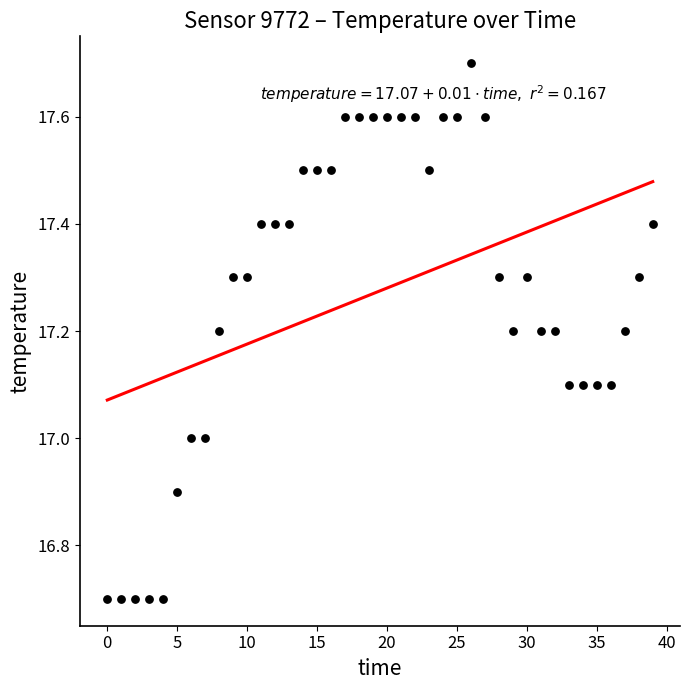

What is the range of Y values (max minus min)?

1.0